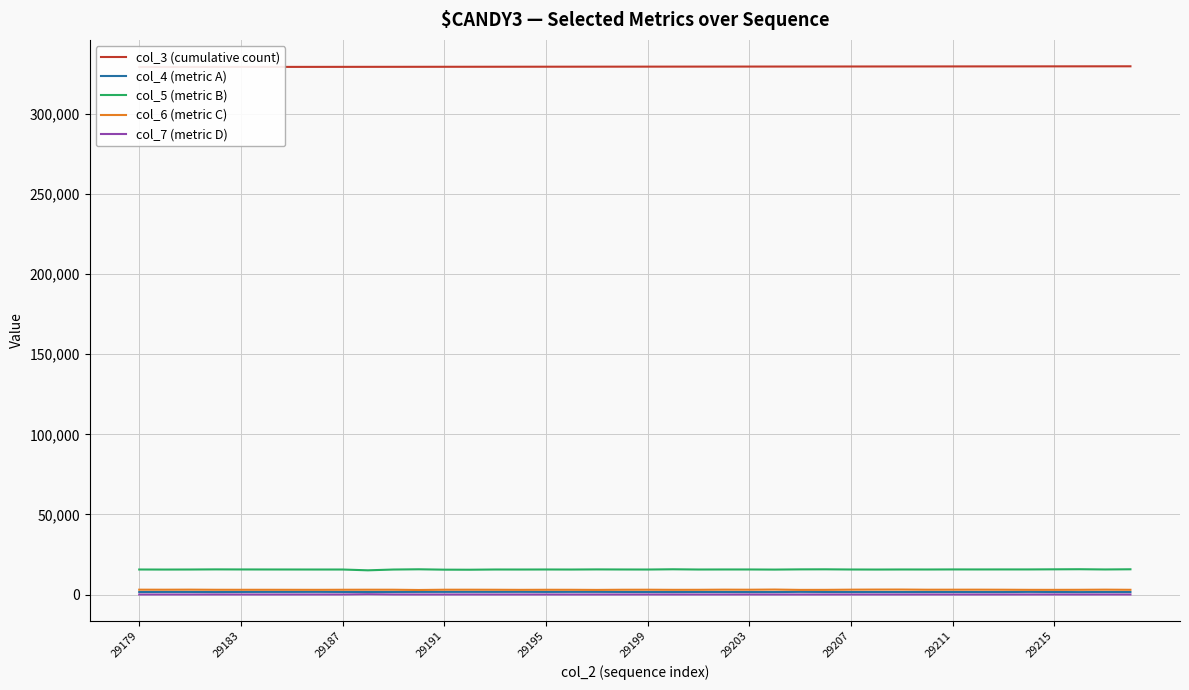

The value of col_5 (metric B) at 29215 is 15736. True or false?

True